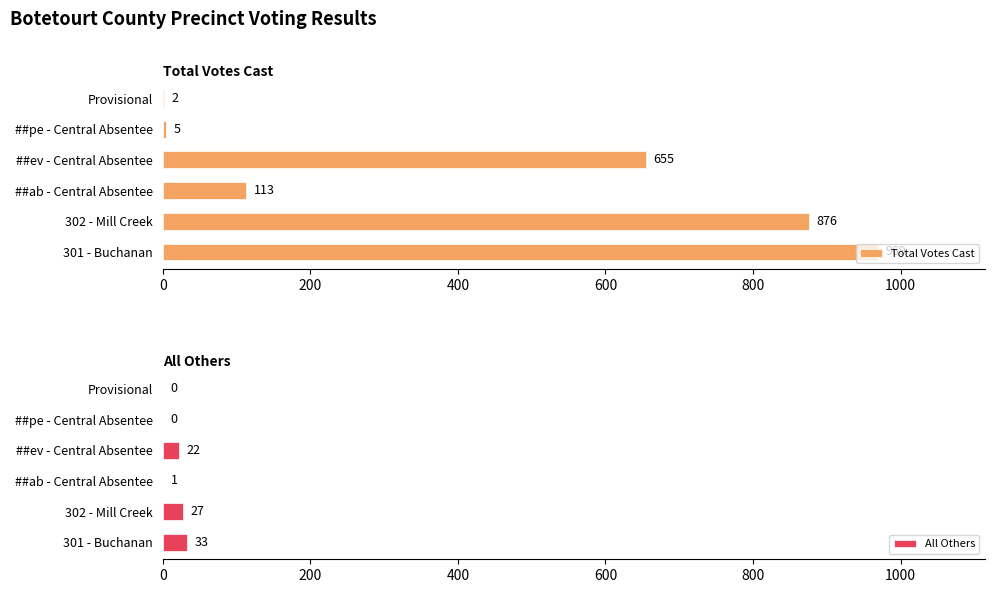

The value of All Others at 302 - Mill Creek is 27. True or false?

True